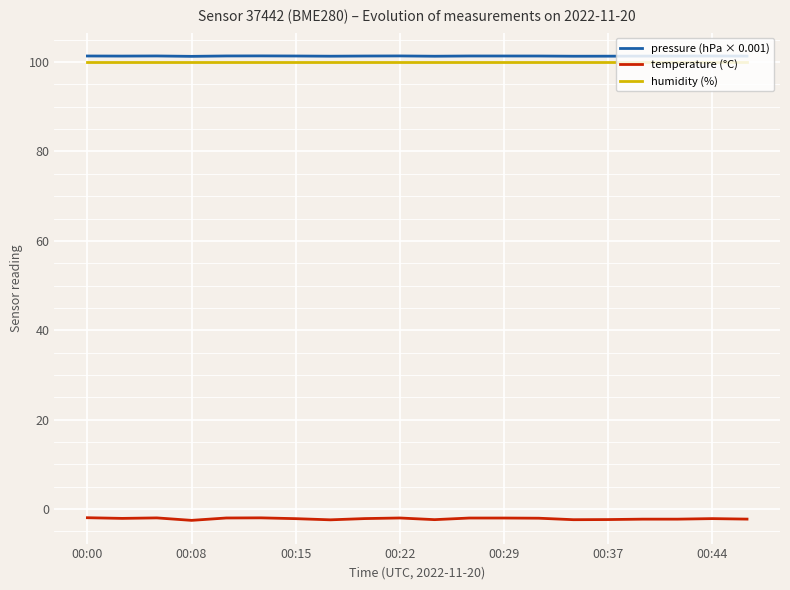

Which series has the largest total across all categories?

pressure (hPa × 0.001)